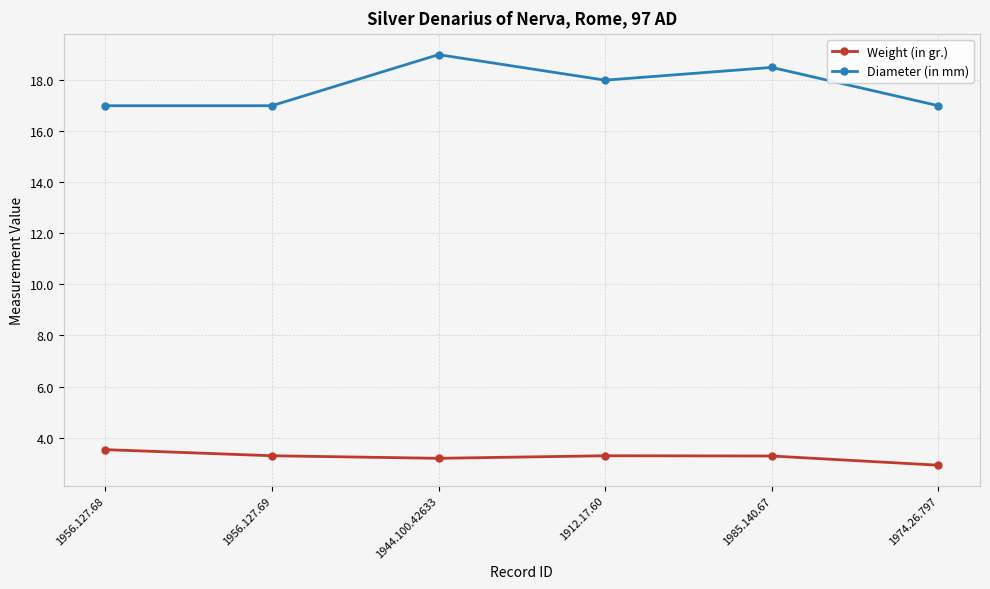

What is the difference between the Diameter (in mm) values at 1956.127.69 and 1944.100.42633?

2.0